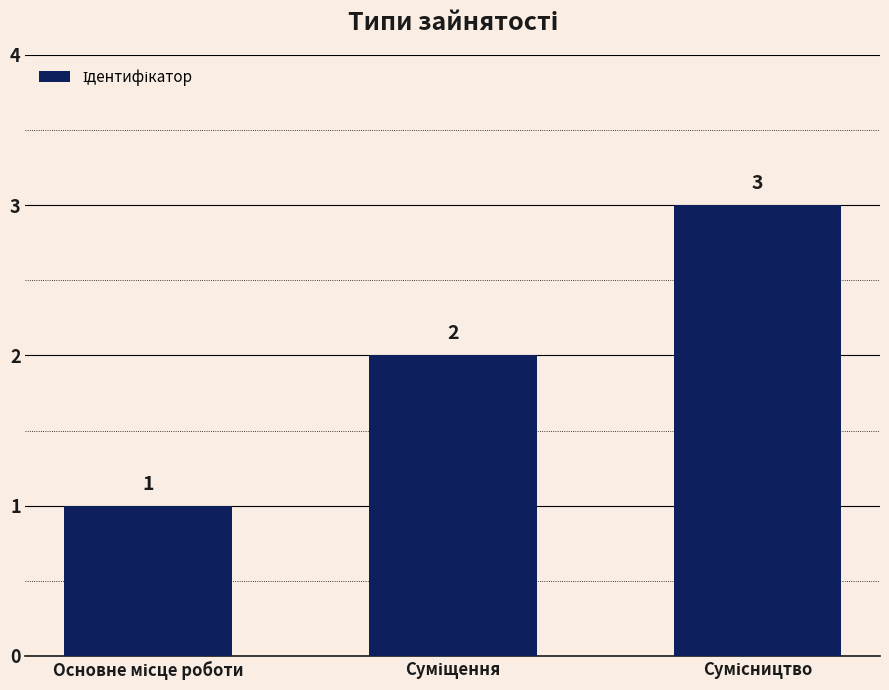

Count the values in the range 1 to 3.

3